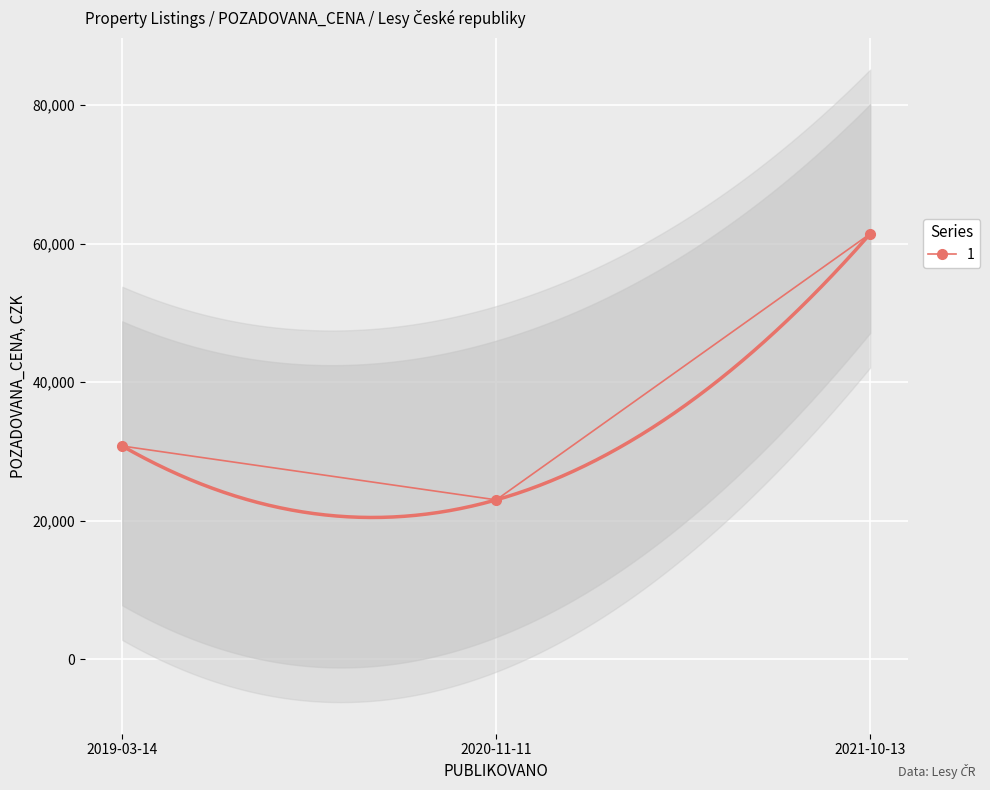

True or false: the data shows 61420 at 2021-10-13.

True